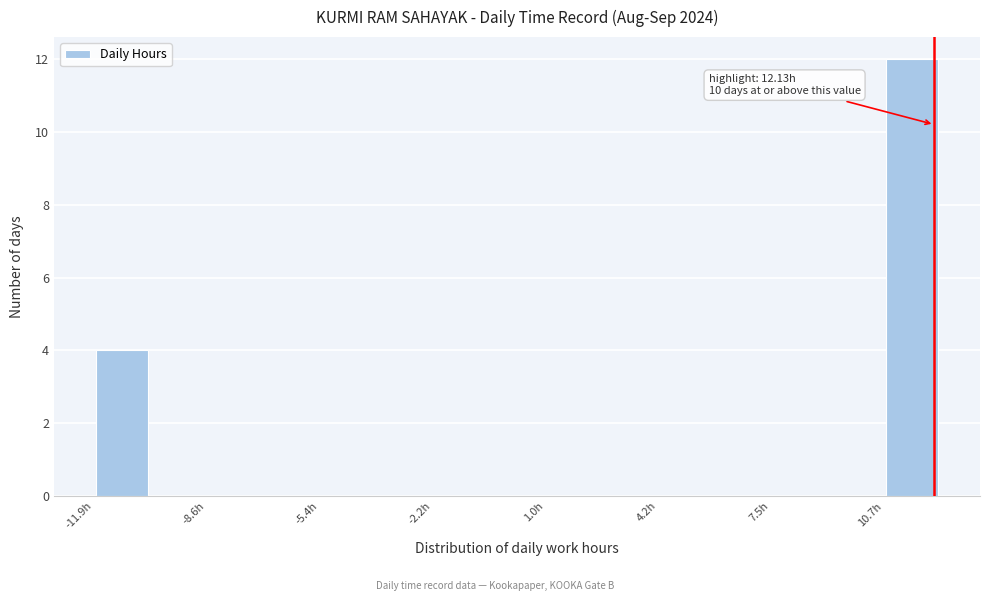

Read against the x-axis, roughly where is the centre of the tallest bar?

11.5